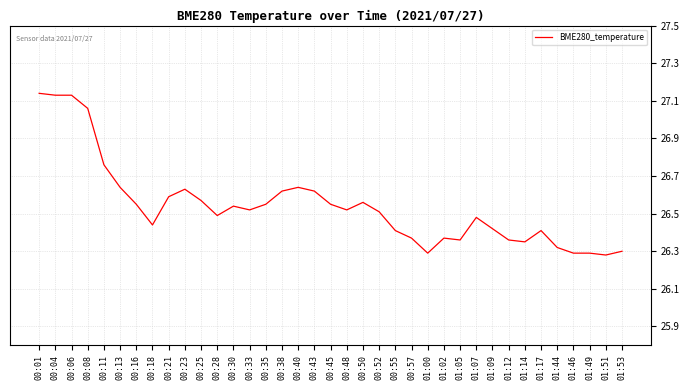

What is the sum of all values?

982.1